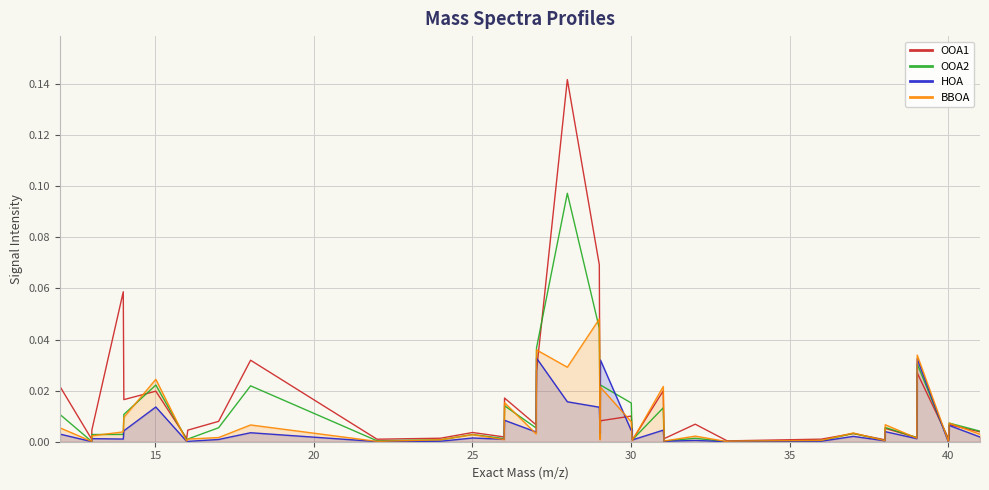

Which series has the largest range (max minus min)?

OOA1